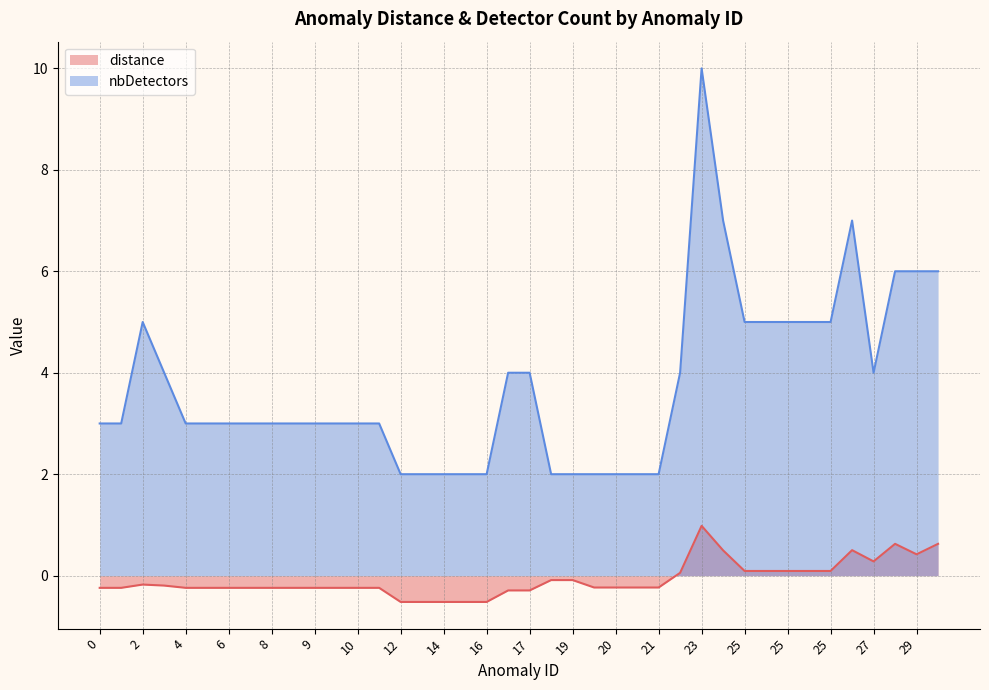

What is the approximate value of nbDetectors at 0?

3.0